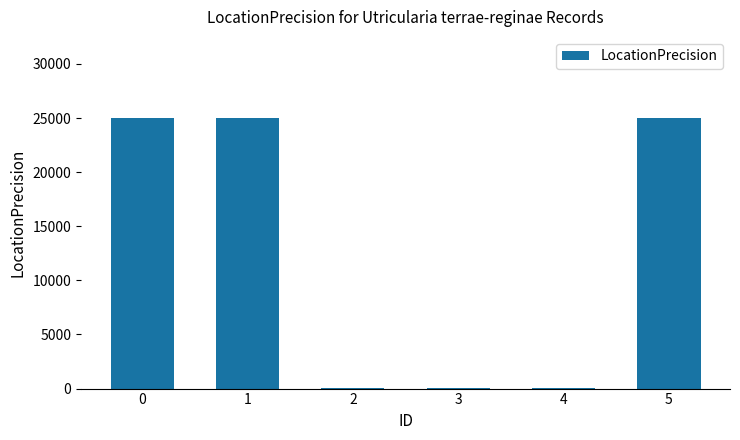

What is the maximum value shown in the chart?

25000